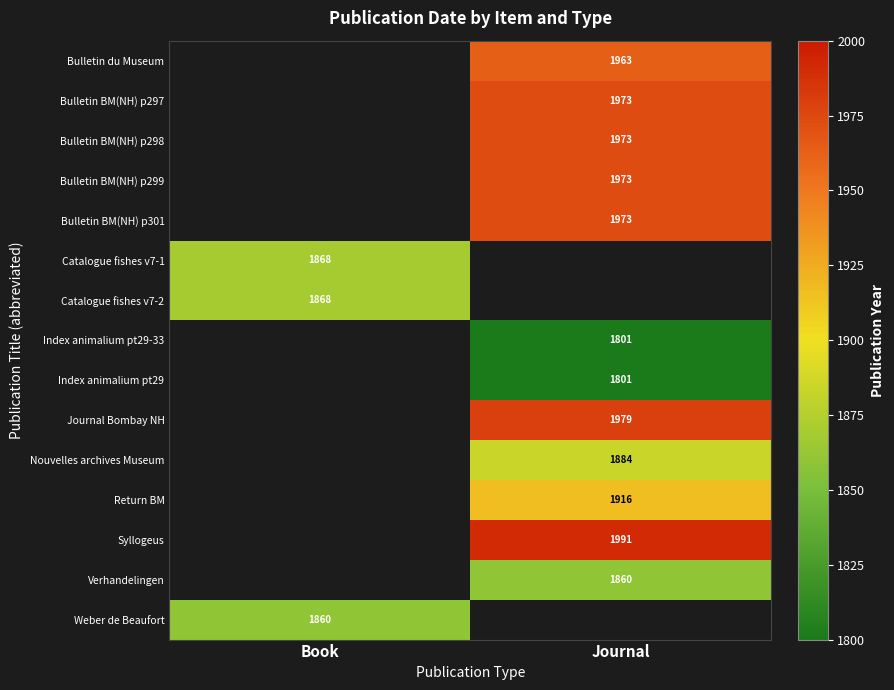

Is it true that Bulletin BM(NH) p301 equals 3048.5 at Journal?

False